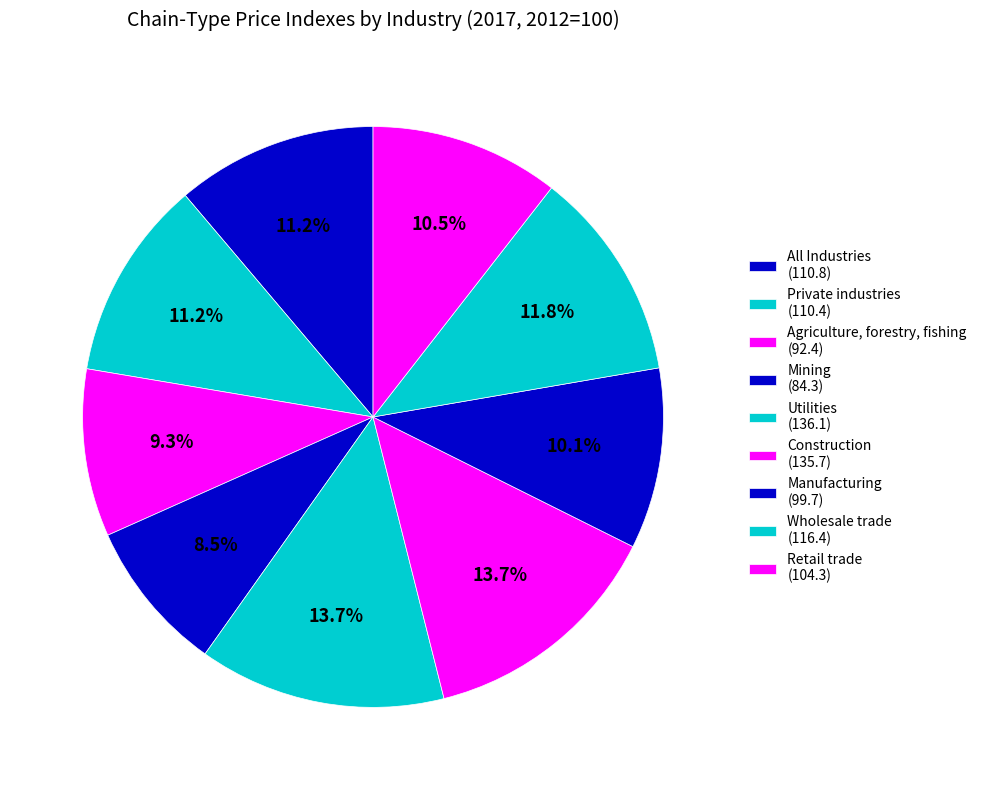

Which has a higher value, Agriculture, forestry, fishing or Mining?

Agriculture, forestry, fishing